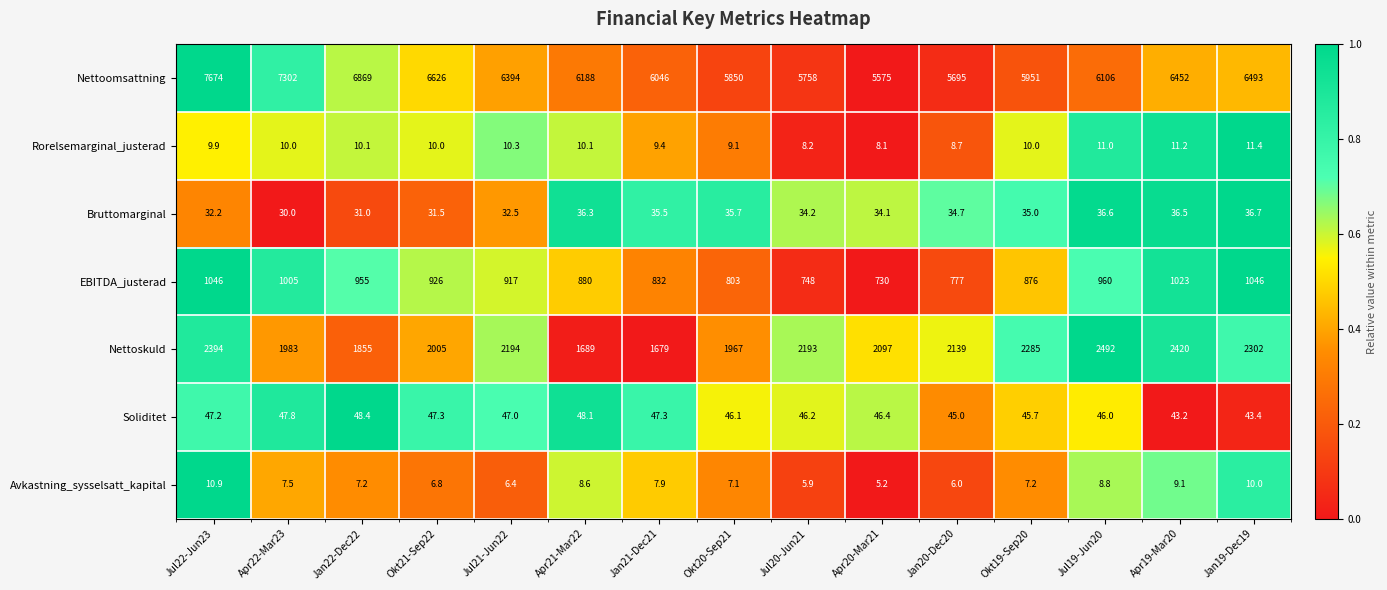

What is the average value of the EBITDA_justerad series?

901.6